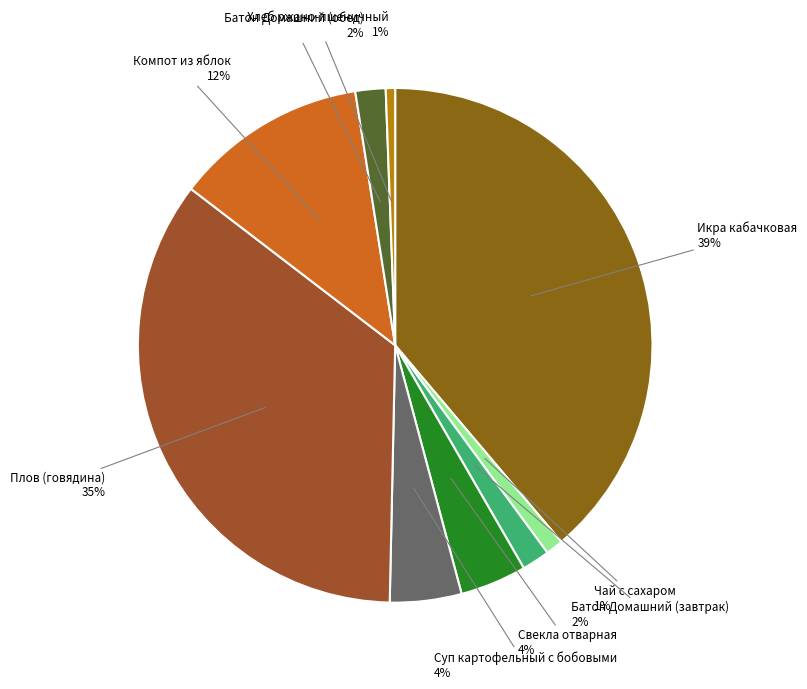

To the nearest percent, what is the combined percentage of Свекла отварная and Компот из яблок?

16%